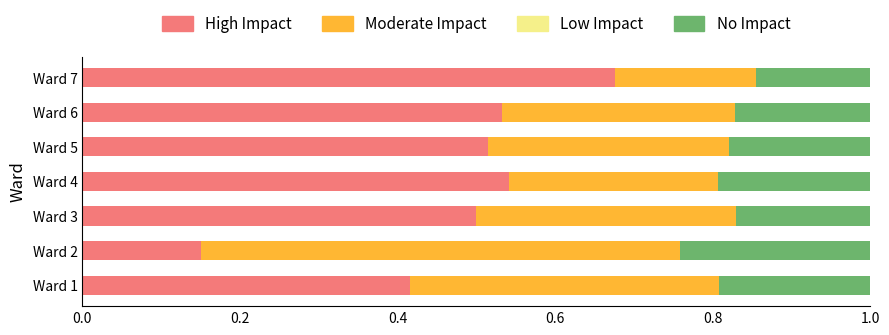

What is the total value across all series at Ward 5?

1.0